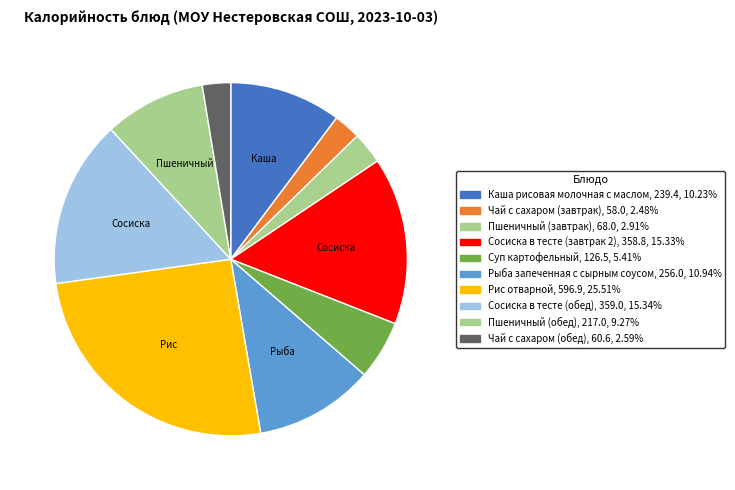

What is the largest slice in the pie chart?

Рис отварной